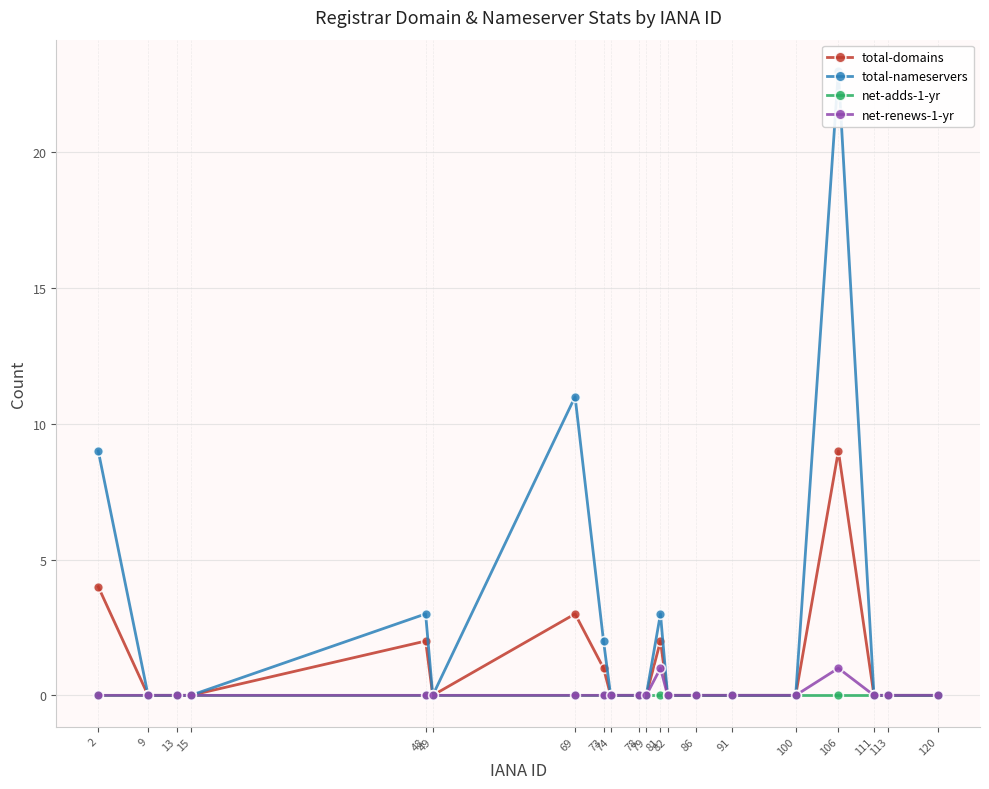

Reading left to right, transcribe all the data shown in this chart.

total-domains: 4	0	0	0	2	0	3	1	0	0	0	2	0	0	0	0	9	0	0	0
total-nameservers: 9	0	0	0	3	0	11	2	0	0	0	3	0	0	0	0	23	0	0	0
net-adds-1-yr: 0	0	0	0	0	0	0	0	0	0	0	0	0	0	0	0	0	0	0	0
net-renews-1-yr: 0	0	0	0	0	0	0	0	0	0	0	1	0	0	0	0	1	0	0	0